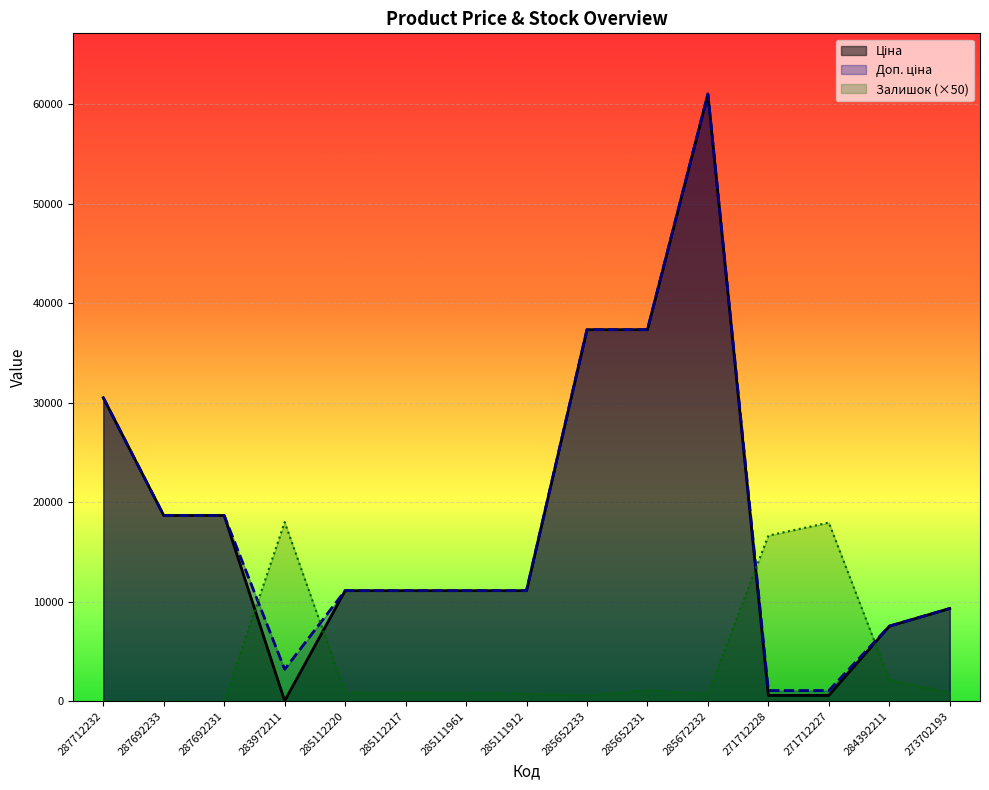

Rank the categories by Доп. ціна value from lowest to highest.

271712228, 271712227, 283972211, 284392211, 273702193, 285112220, 285112217, 285111961, 285111912, 287692233, 287692231, 287712232, 285652233, 285652231, 285672232